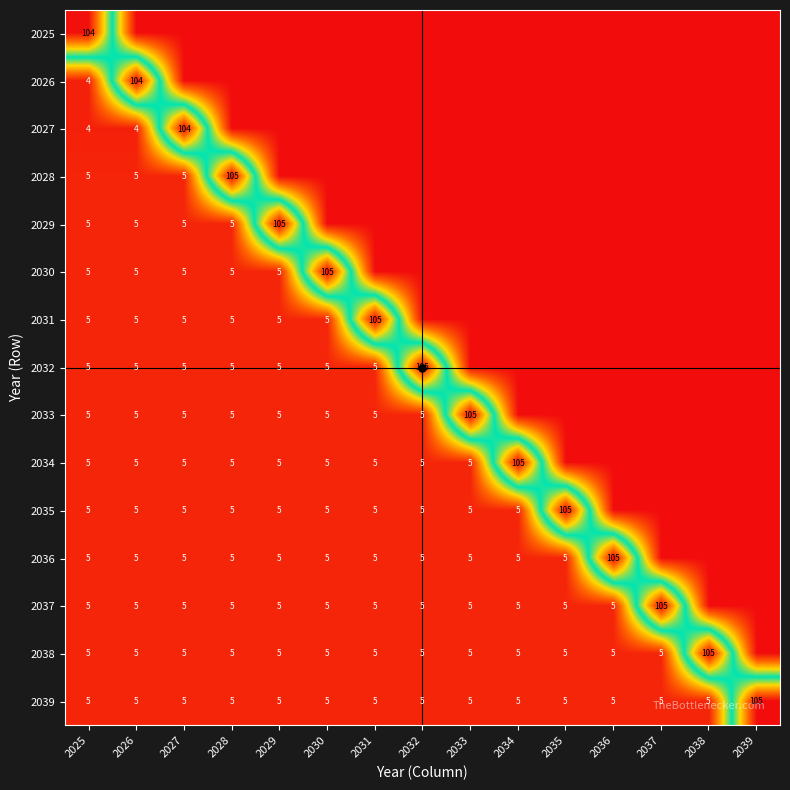

At how many categories does at least one series exceed 31?

15